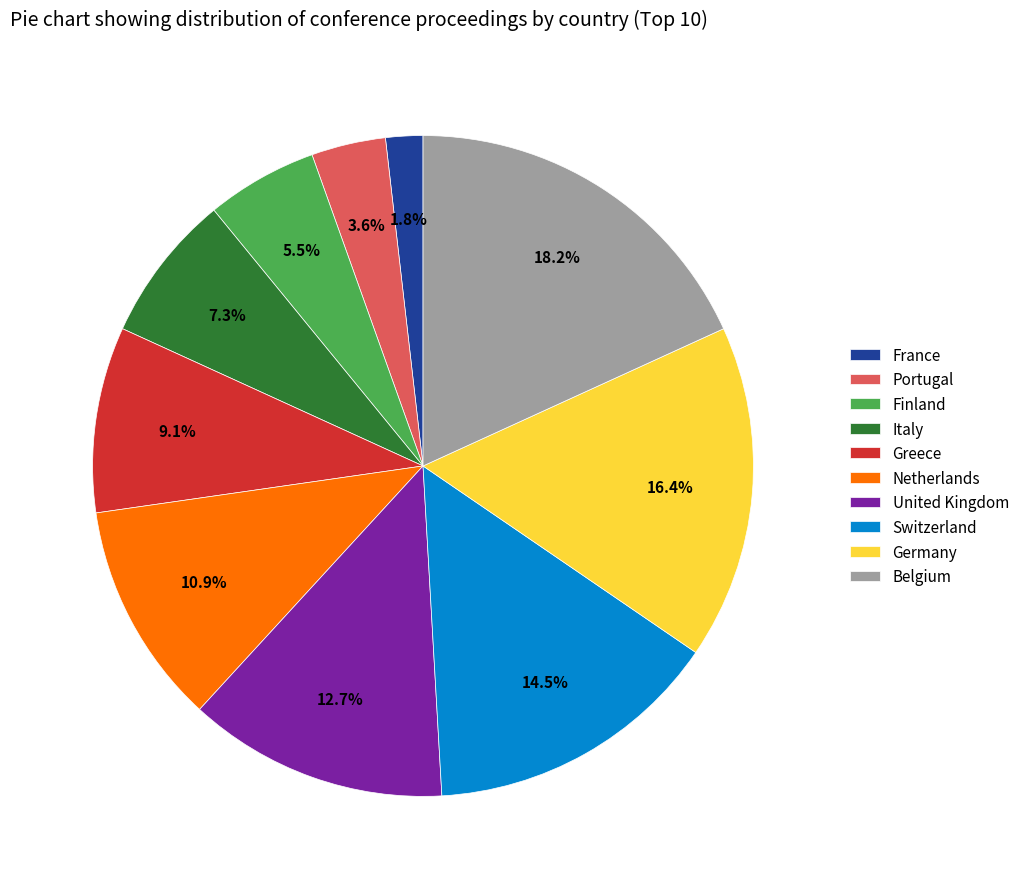

Count the number of slices in the pie.

10